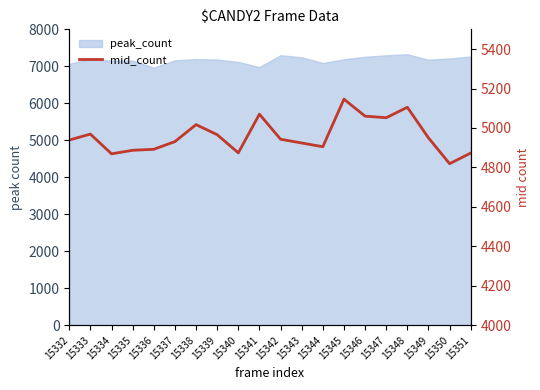

True or false: the data shows 6580 at 15343.

False